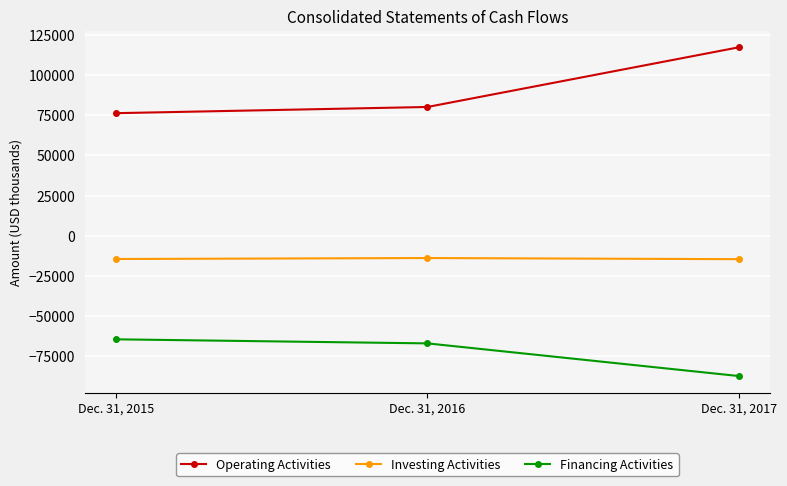

What is the sum of all Investing Activities values?

-42995